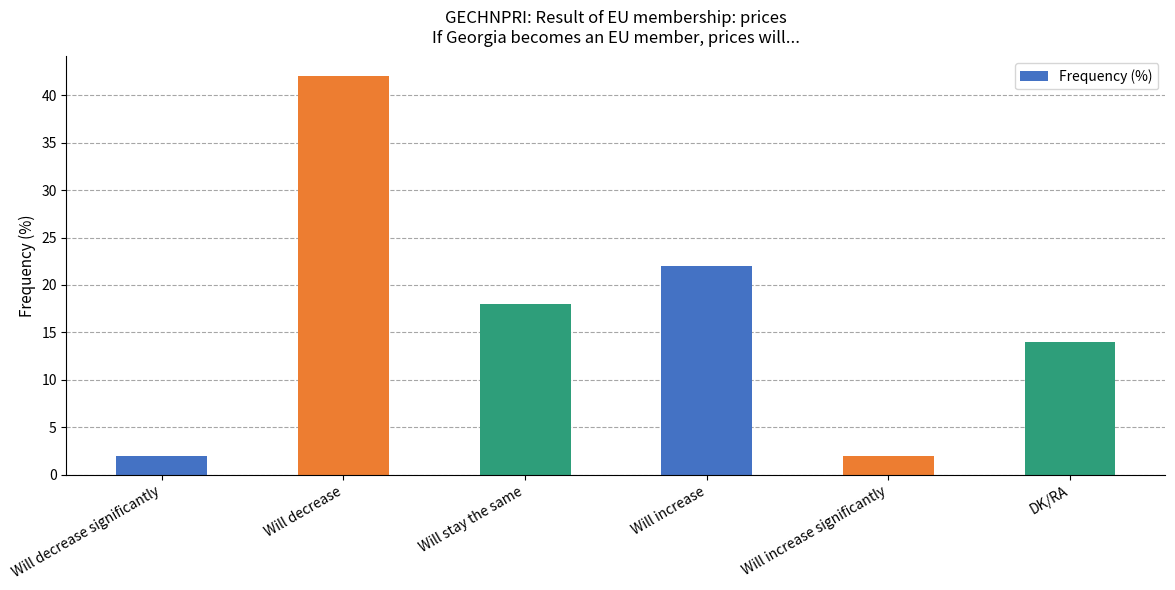

How many values are below 18?

3